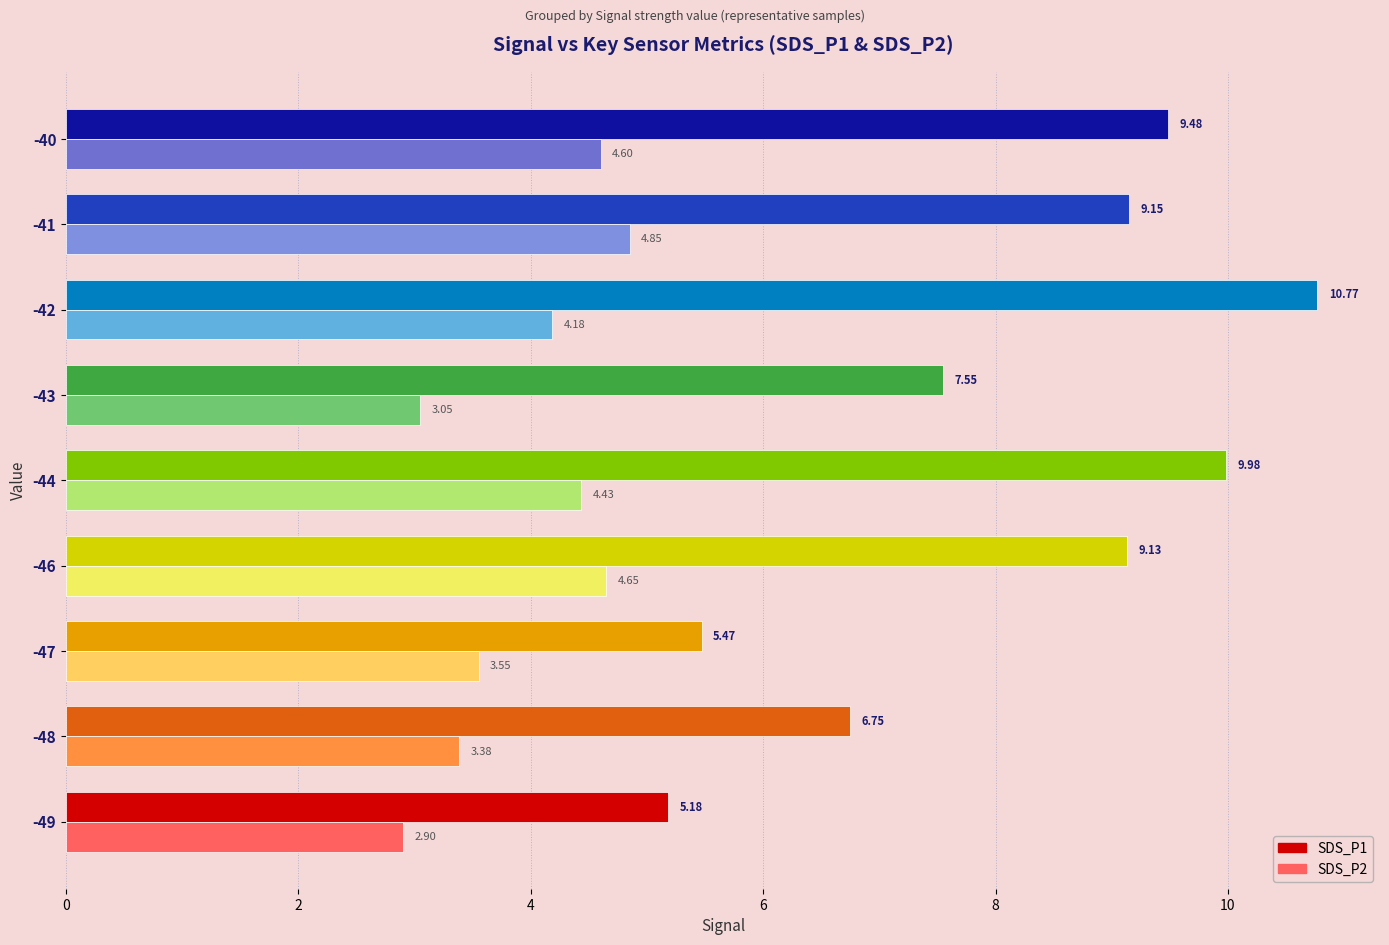

Which series has the largest total across all categories?

SDS_P1